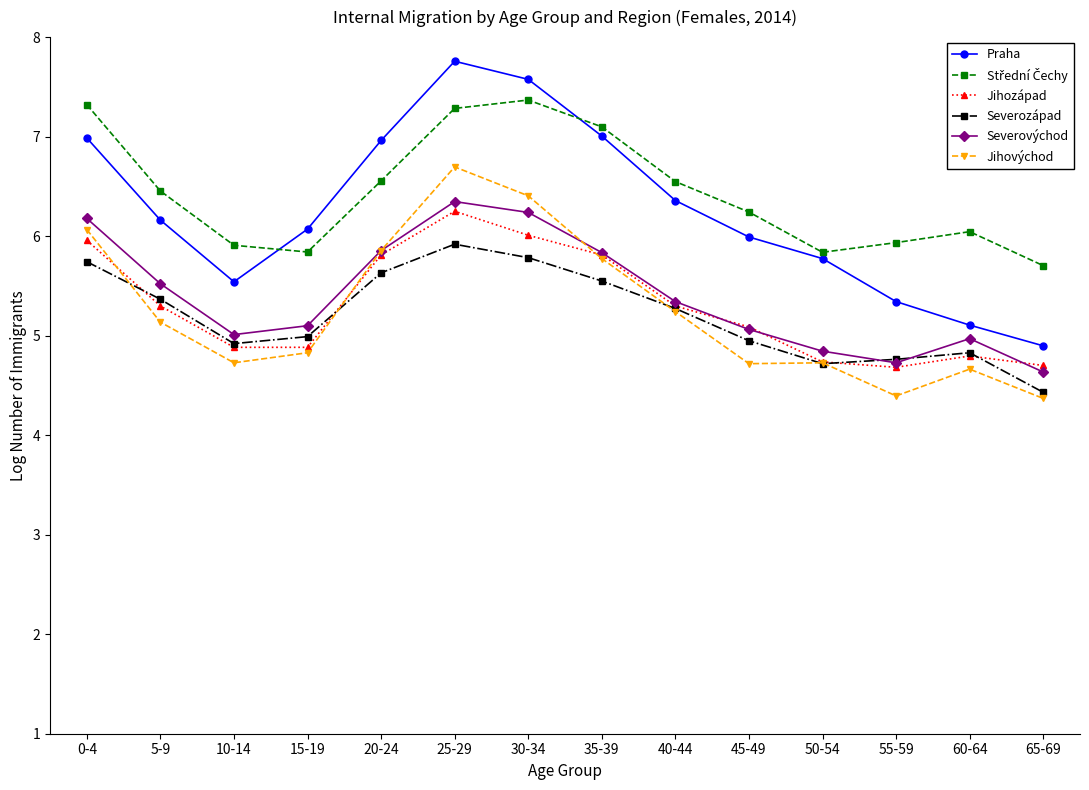

Is this an area chart (filled region under the line)?

No